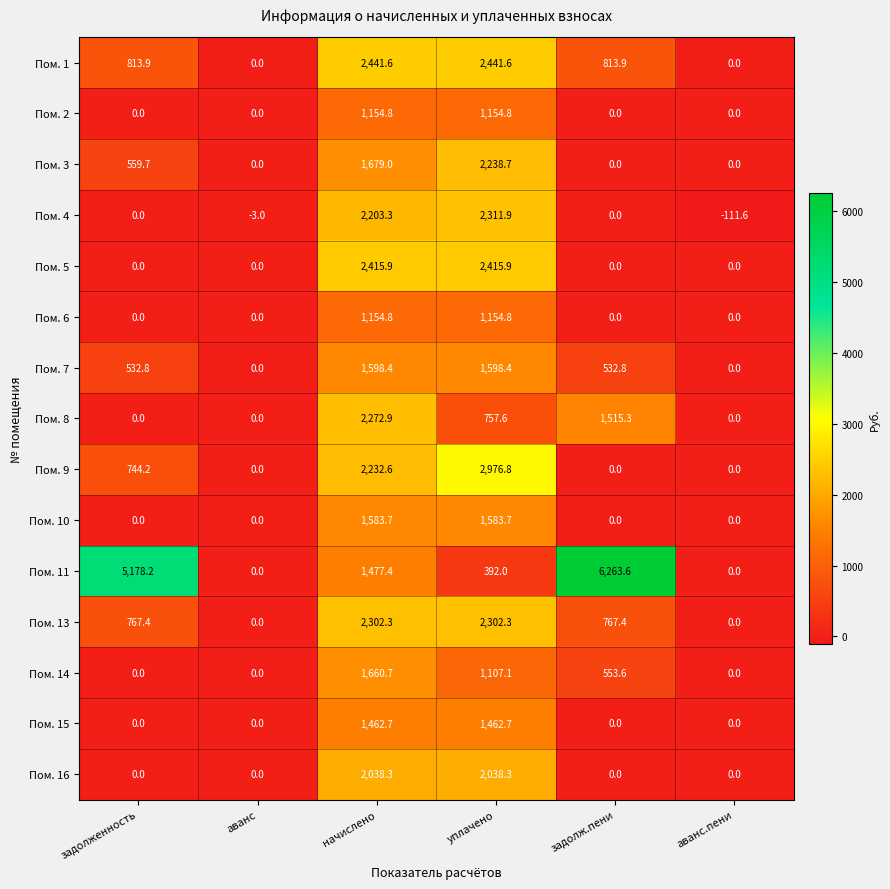

What is the maximum value shown in the chart?

6263.6